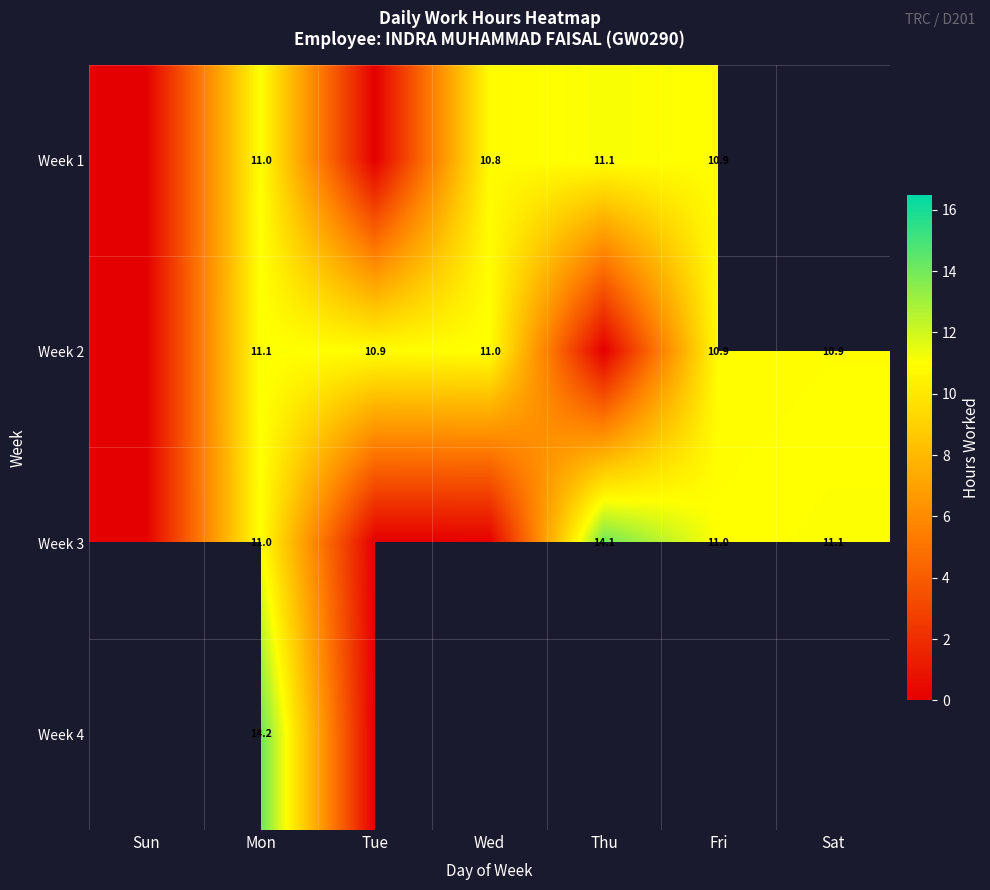

The value of Week 1 at Mon is 11.0. True or false?

True